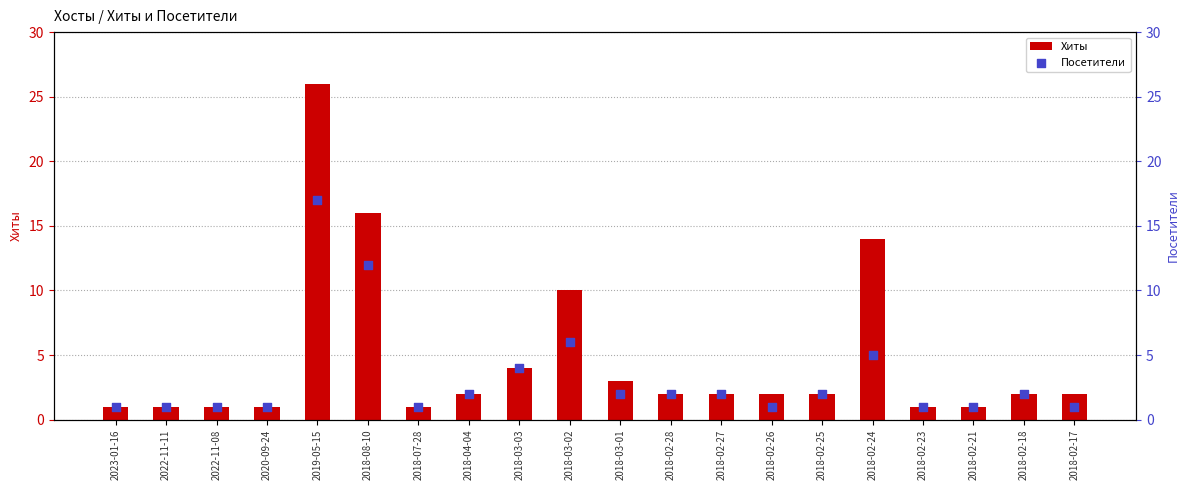

Which series reaches the minimum Y coordinate?

Хиты